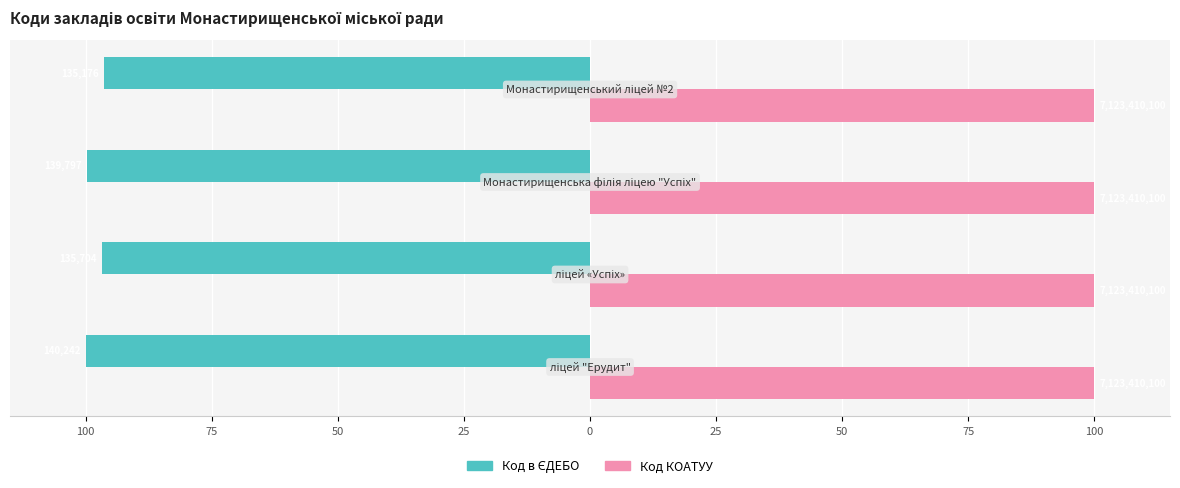

What is the highest value of the Код в ЄДЕБО series?

-96.4